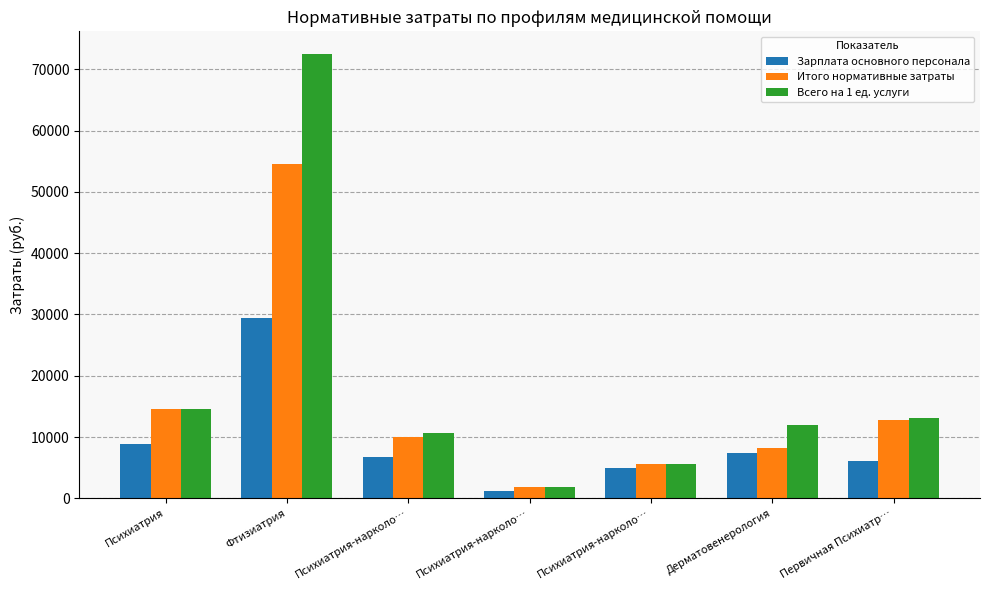

Count the number of data series in this chart.

3